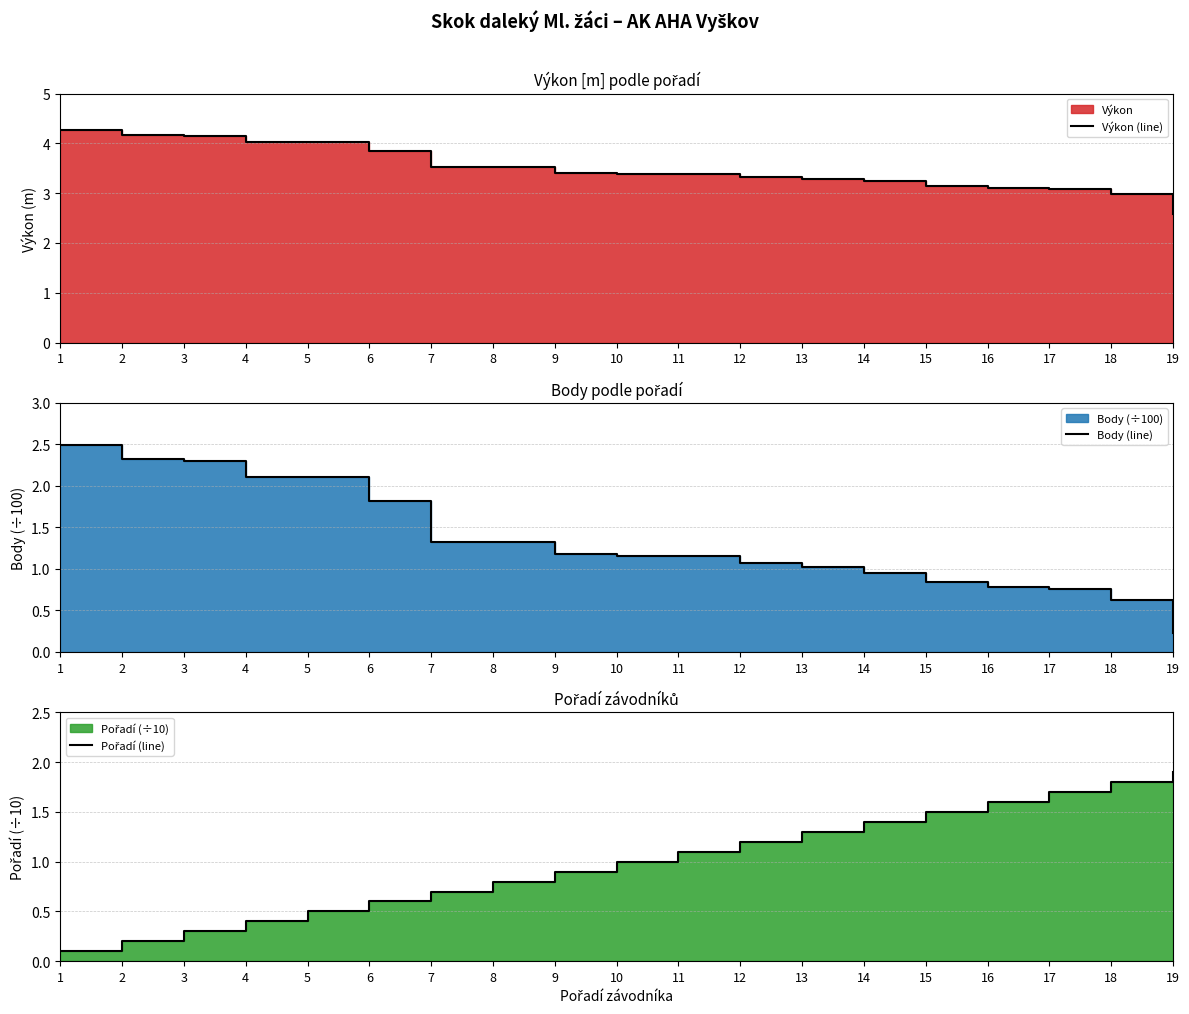

The Pořadí (line) series shows 0.5 at 5. True or false?

True